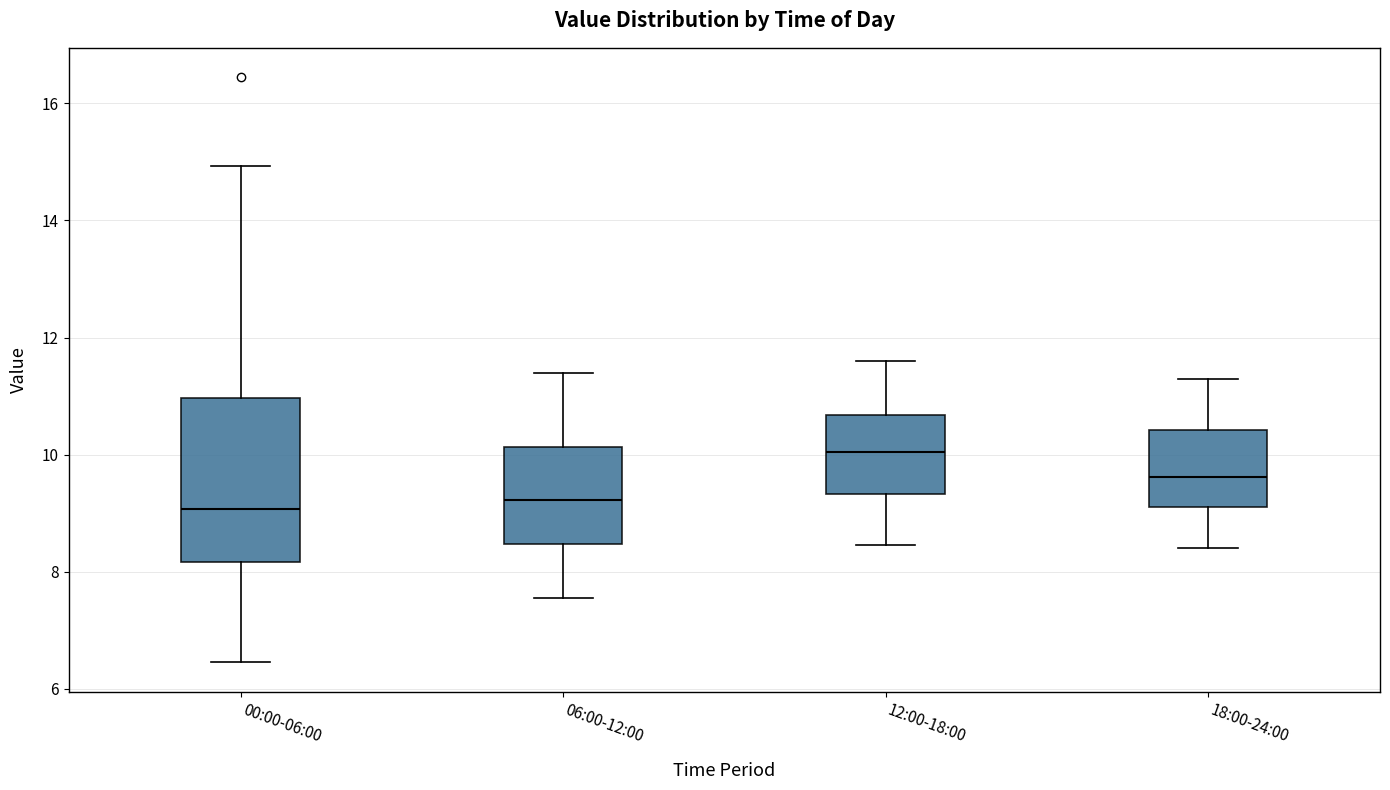

Which box's median line is the highest?

12:00-18:00